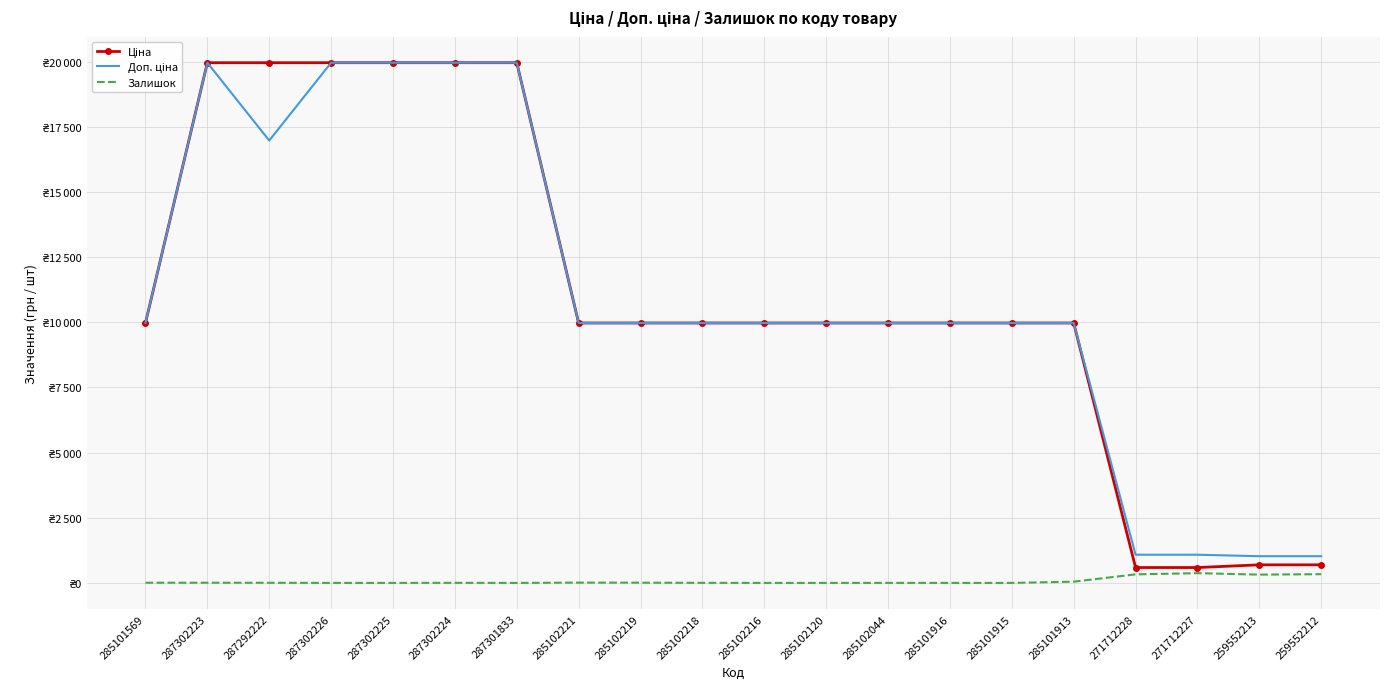

At which category does Доп. ціна reach its first local peak?

287302223